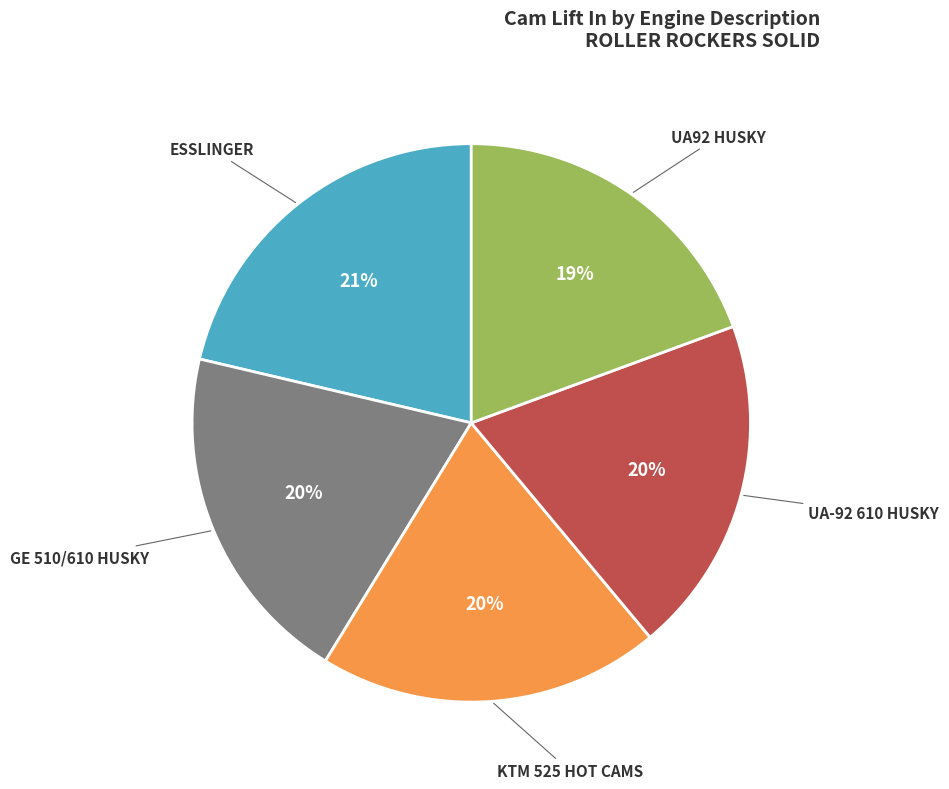

Is there any slice that represents more than half of the pie?

No